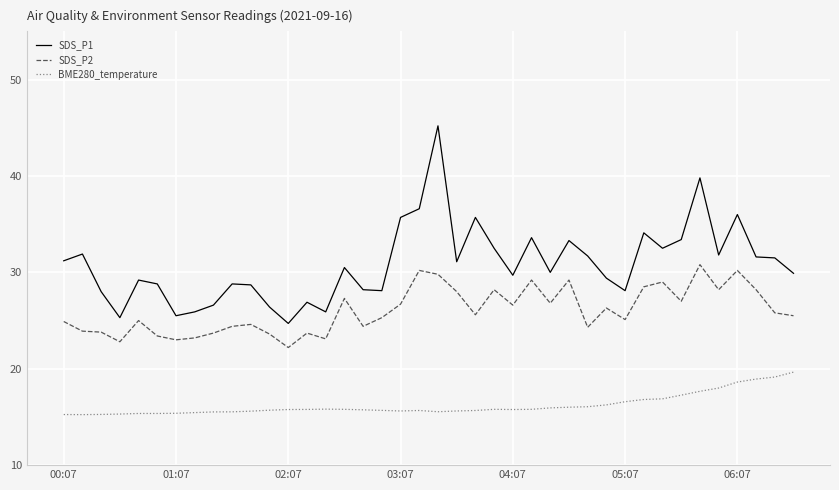

What is the lowest value of the SDS_P2 series?

22.2